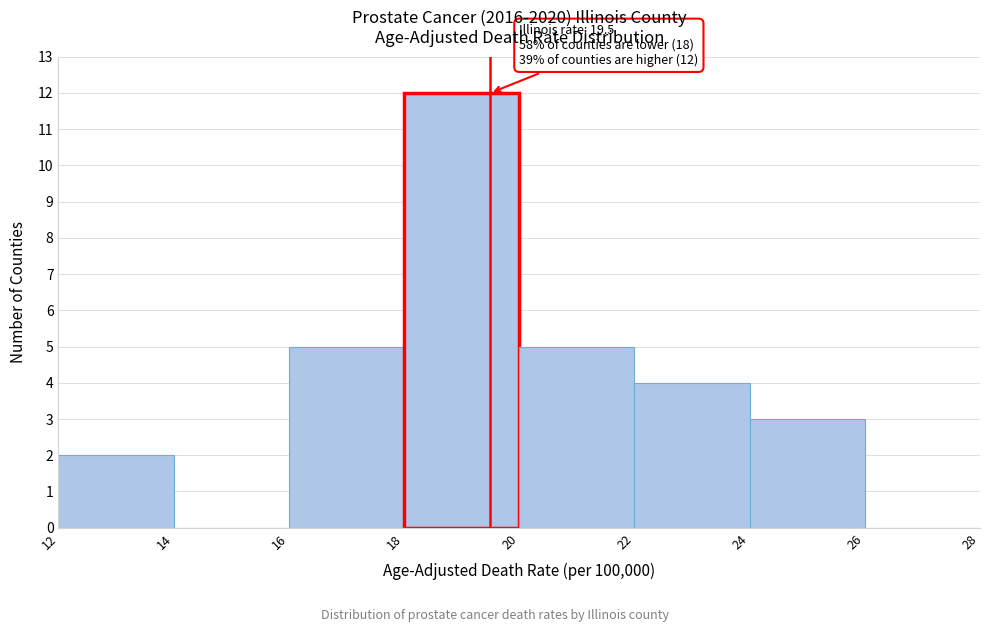

Over which range of the x-axis is the bar tallest?

18 to 20